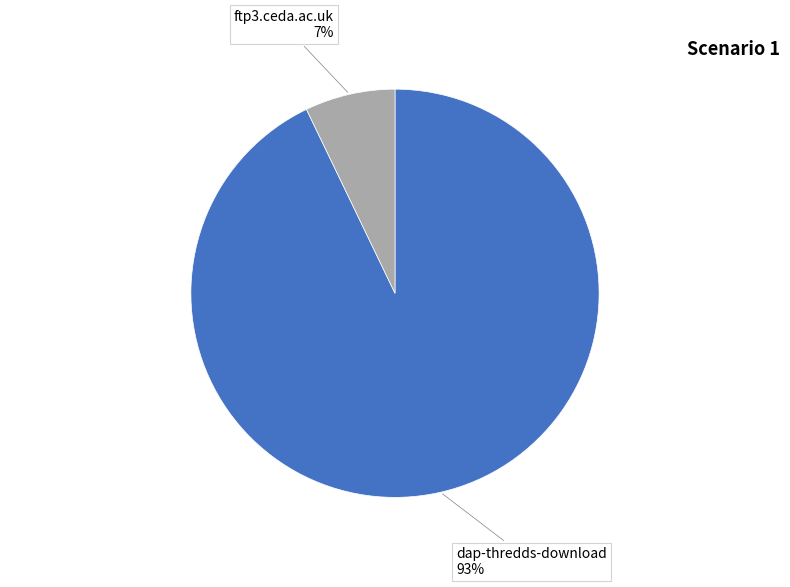

To the nearest percent, what is the average slice percentage?

50%